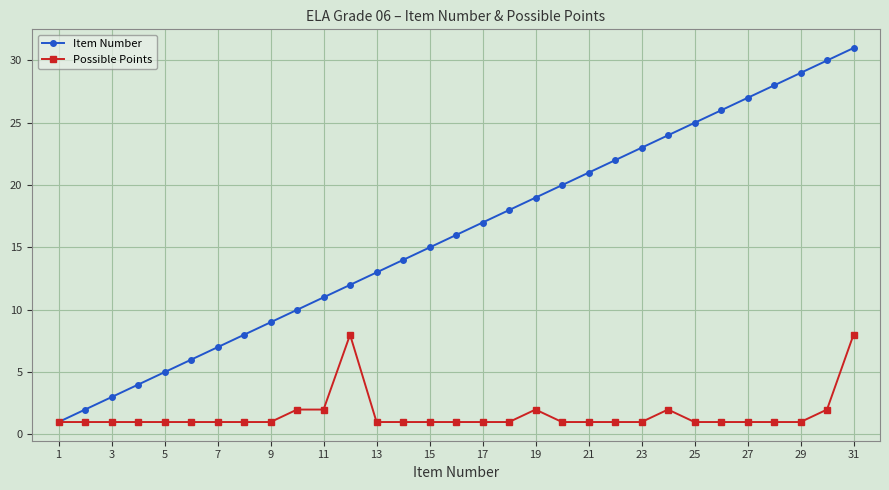

What is the highest value of the Item Number series?

31